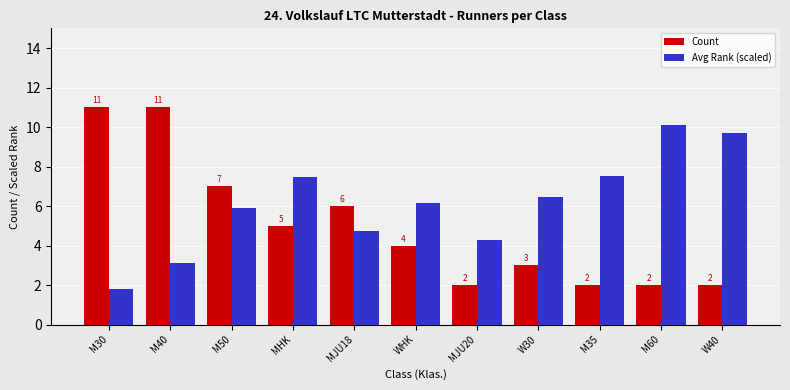

Which series has the largest total across all categories?

Avg Rank (scaled)